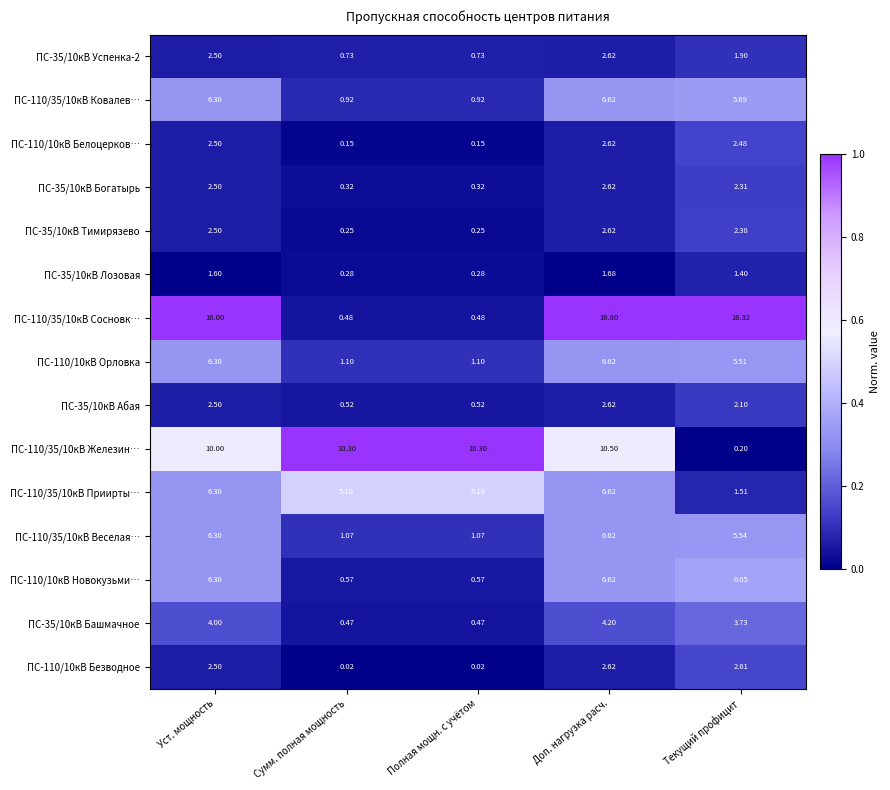

At which category is the sum across all series the highest?

Доп. нагрузка расч.